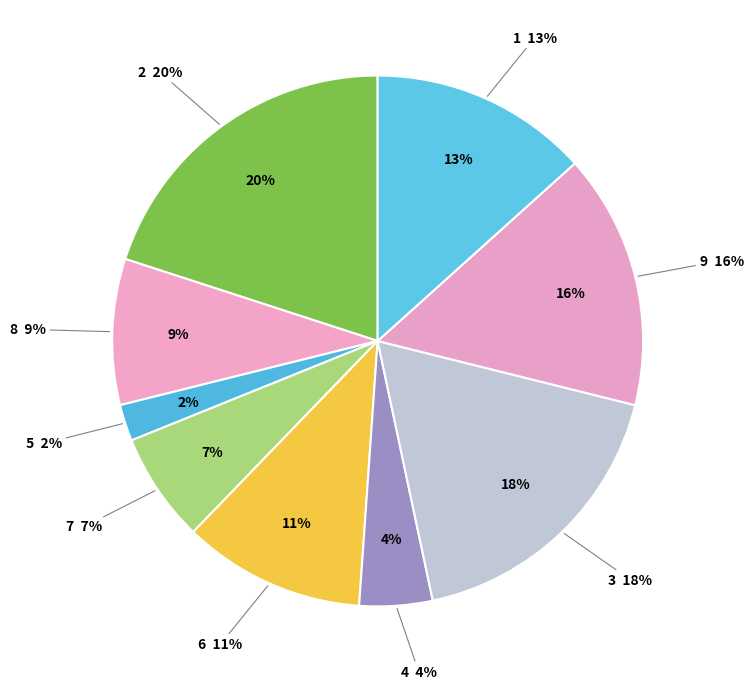

Count the number of slices in the pie.

9